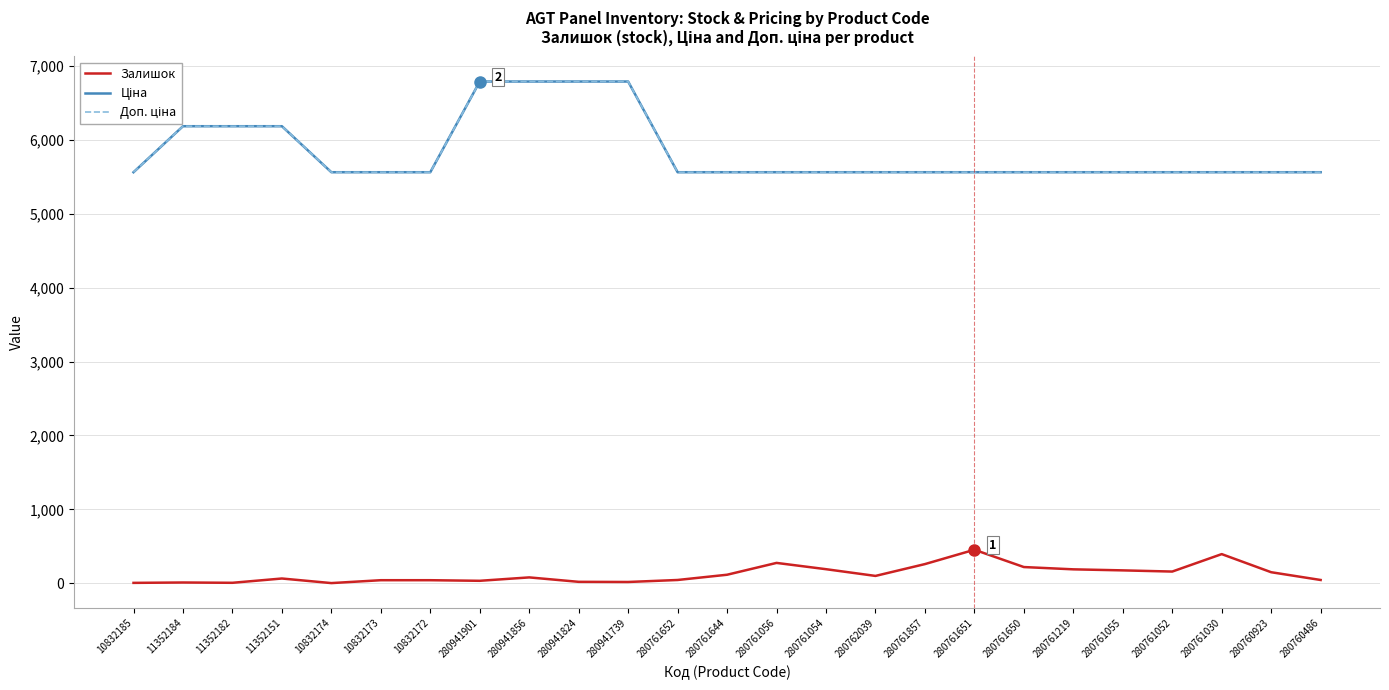

Is this an area chart (filled region under the line)?

No